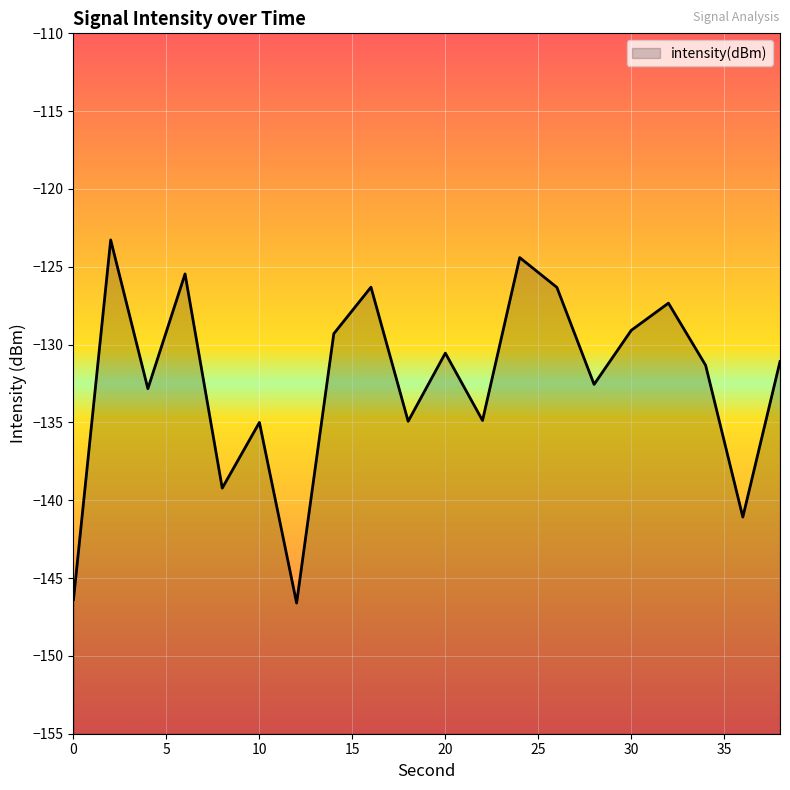

What is the minimum value shown in the chart?

-146.6